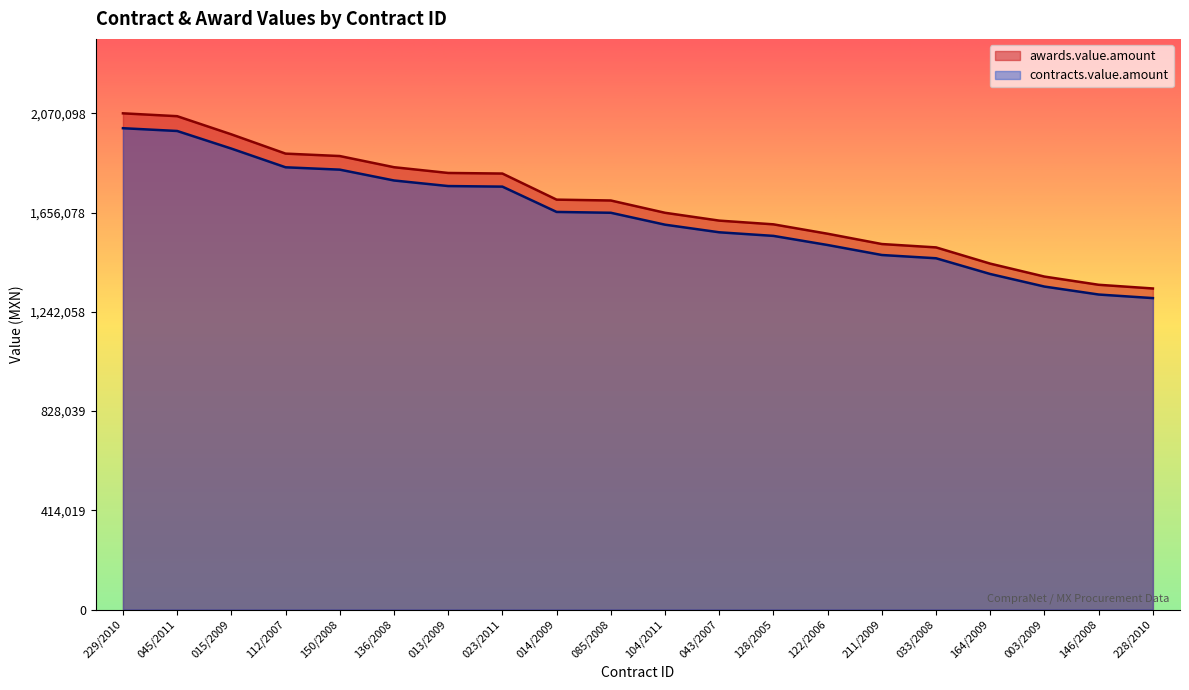

What is the greatest value displayed?

2070098.0